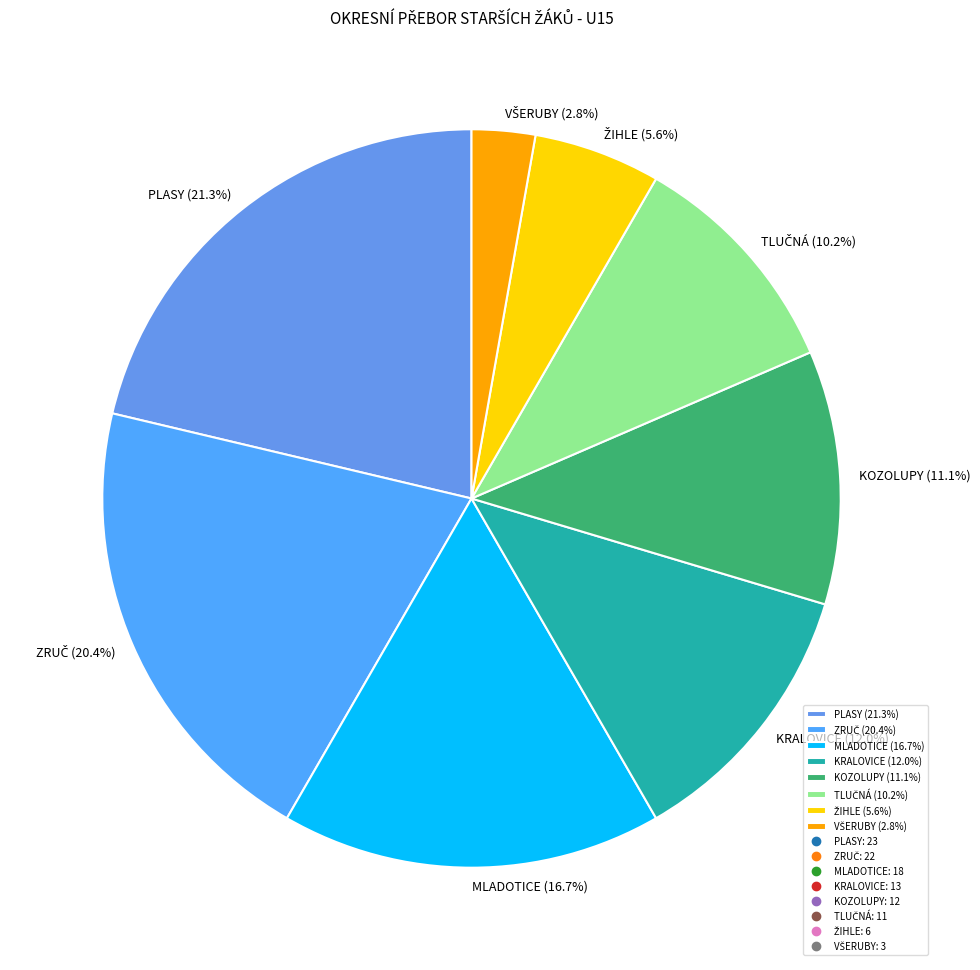

Does MLADOTICE (16.7%) represent more than half of the total?

No